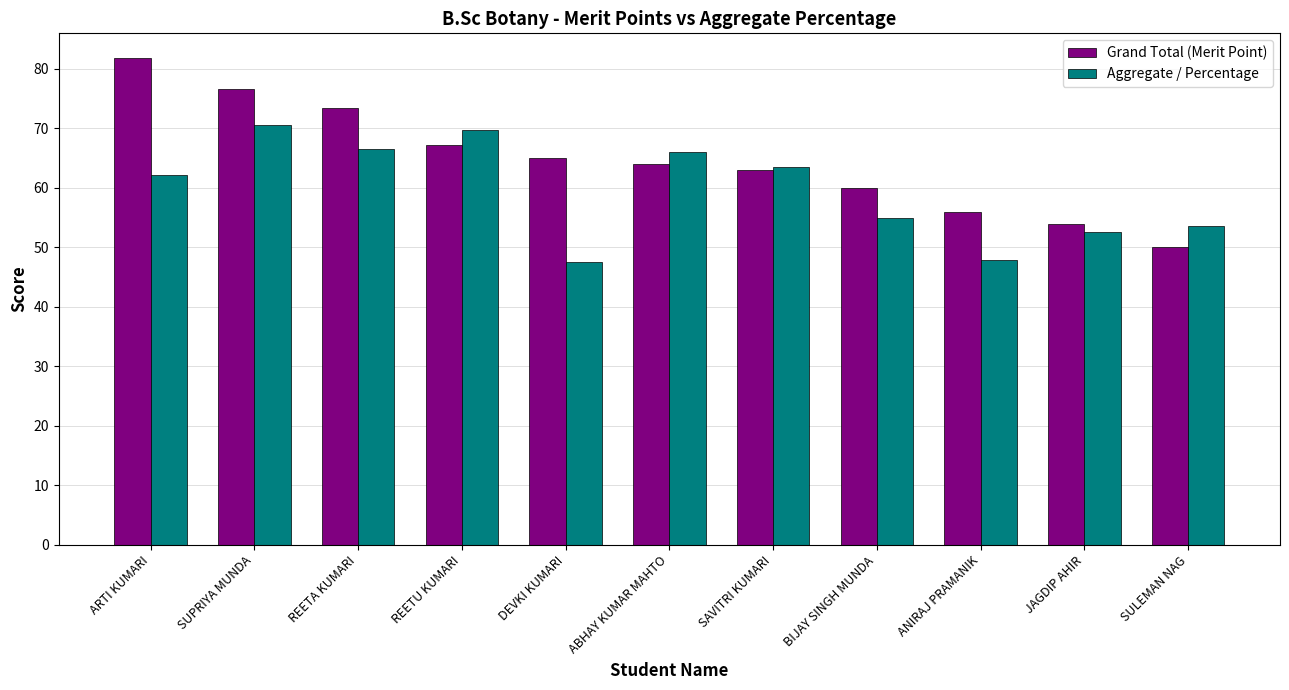

What are all the series names shown in the legend?

Grand Total (Merit Point), Aggregate / Percentage